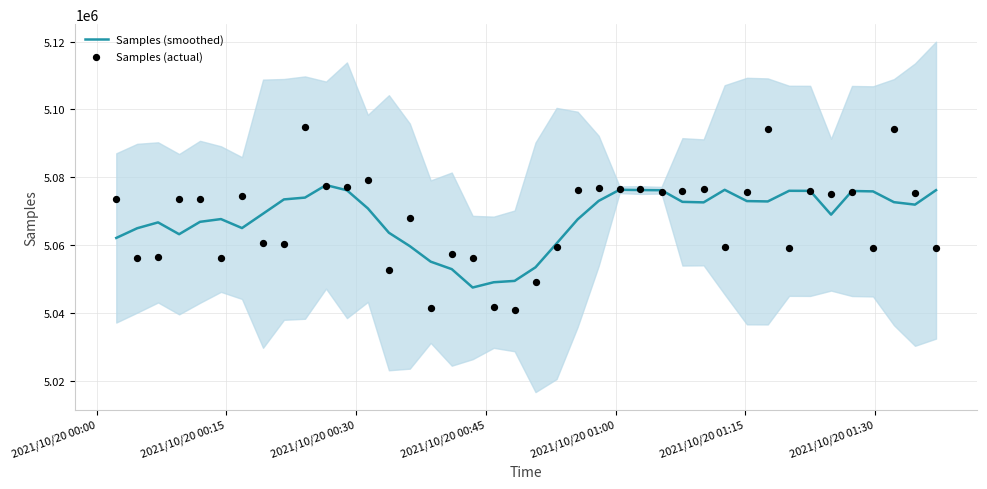

Which series contains the lowest Y value?

Samples (actual)